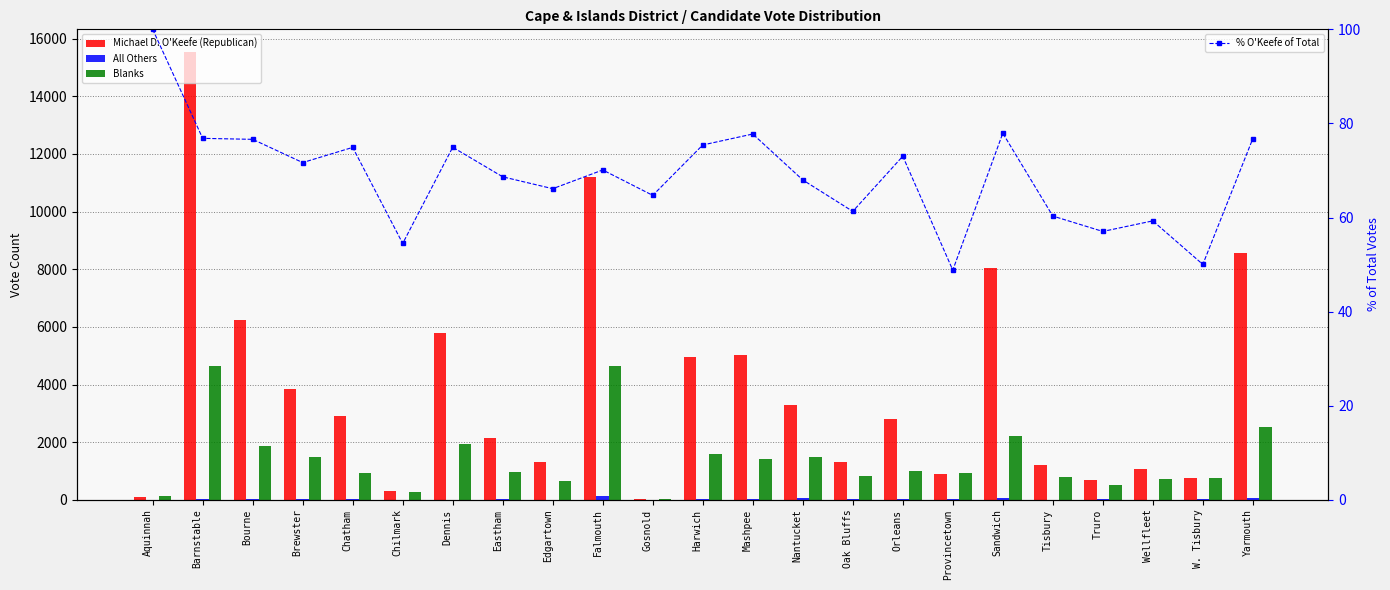

The value of All Others at Orleans is 22.0. True or false?

True